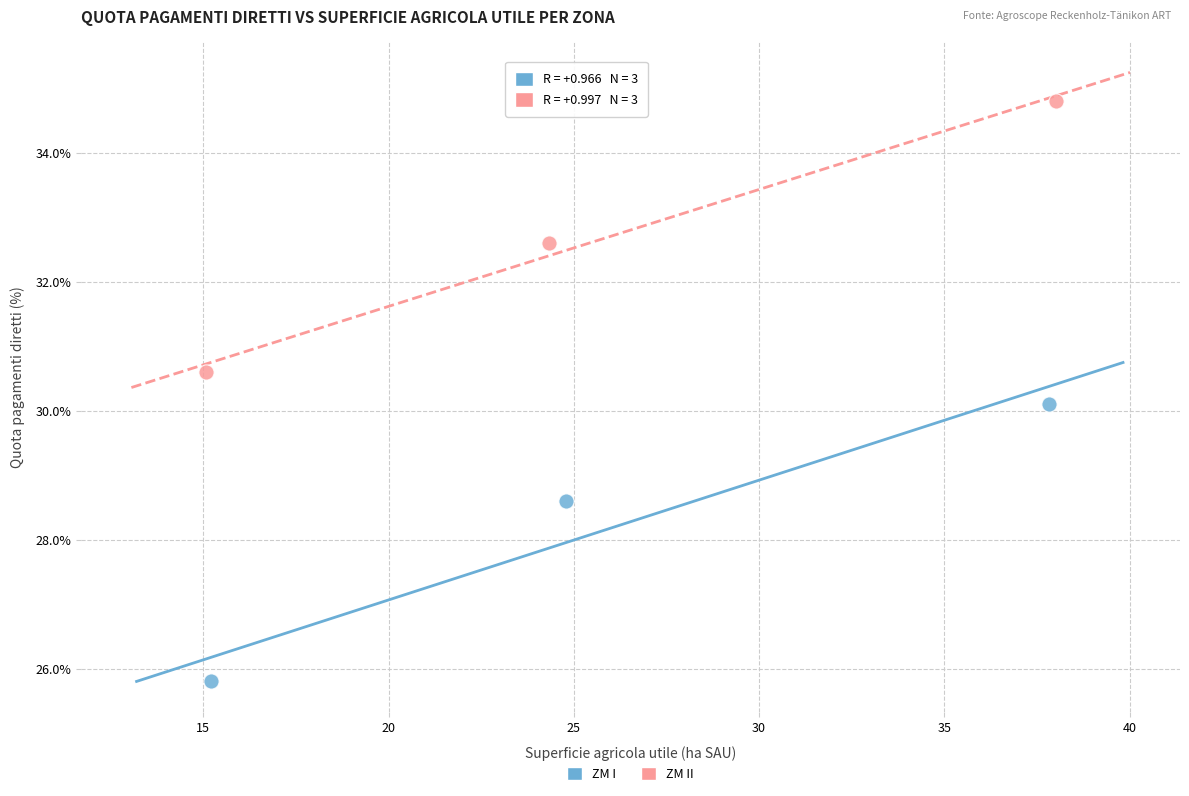

Which series contains the highest Y value?

ZM II